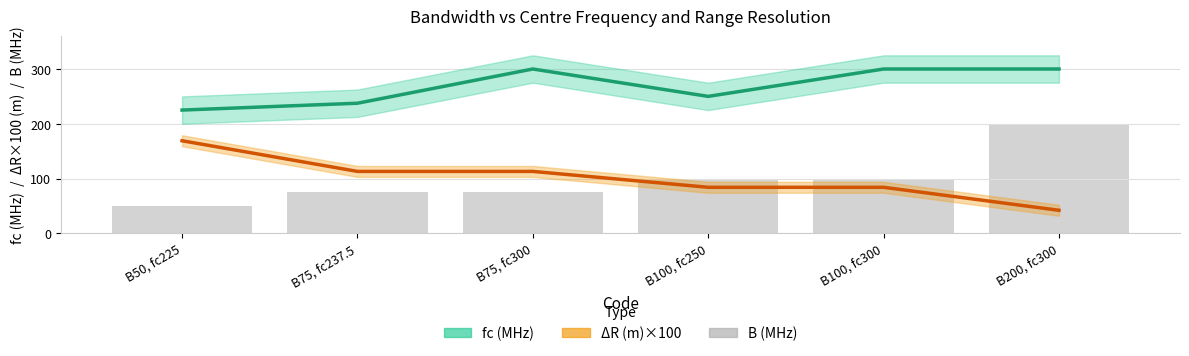

The value of B (MHz) at B100, fc300 is 147.5. True or false?

False